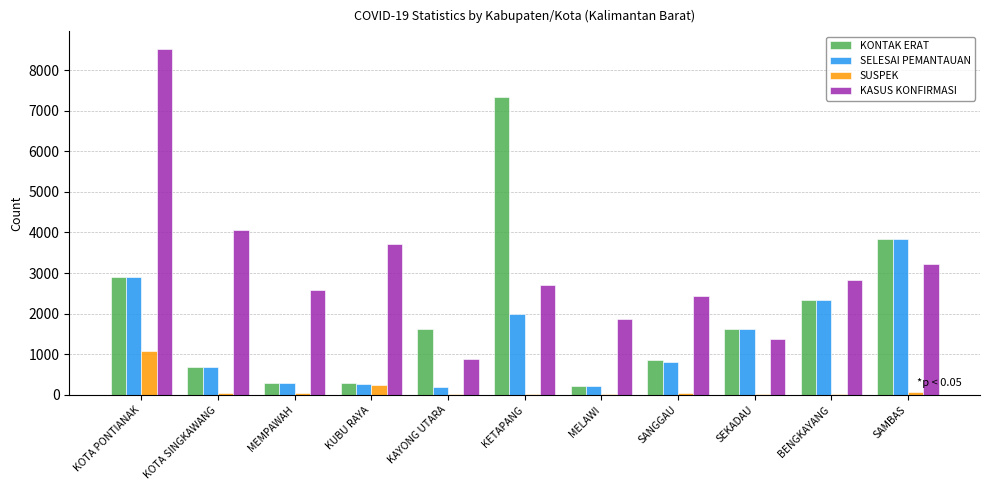

What is the maximum value for SELESAI PEMANTAUAN?

3840